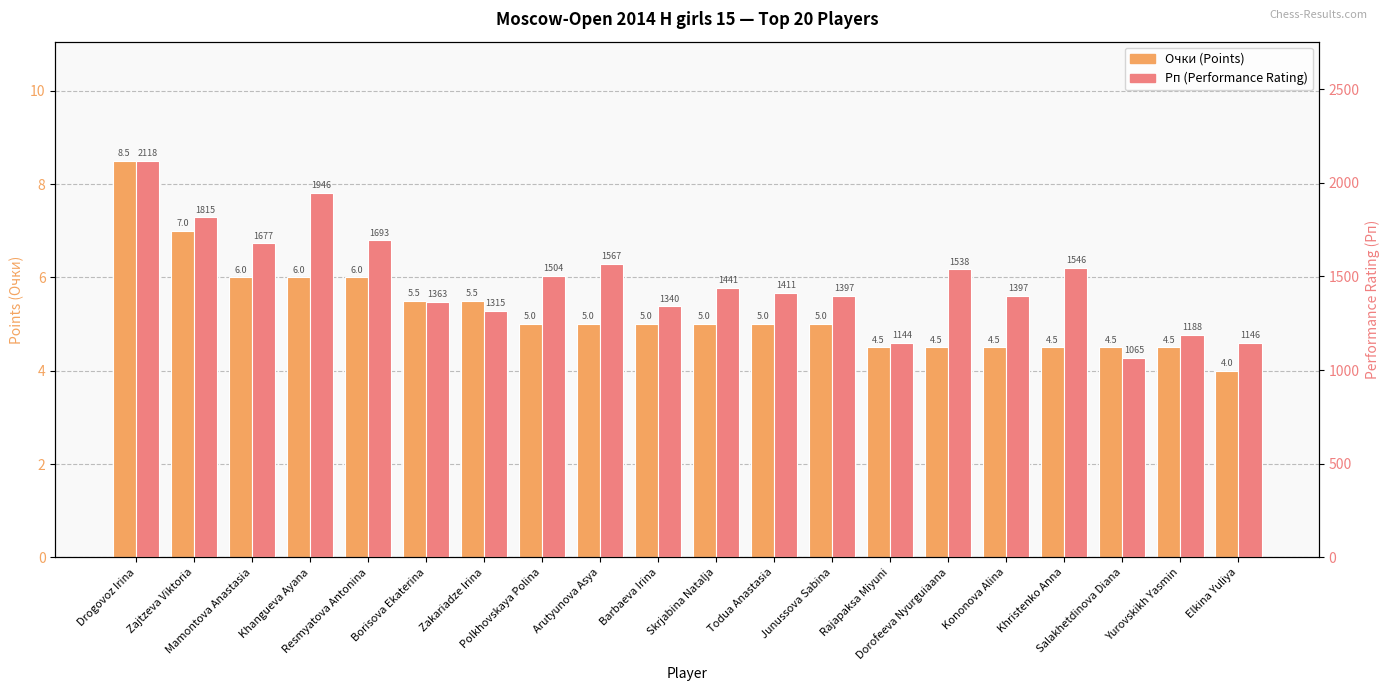

Does the chart contain any negative values?

No